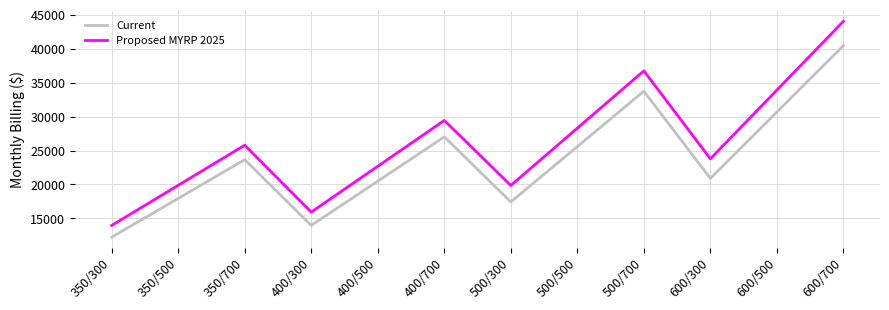

Is the value of Current at 500/700 greater than the value of Proposed MYRP 2025 at 350/700?

Yes